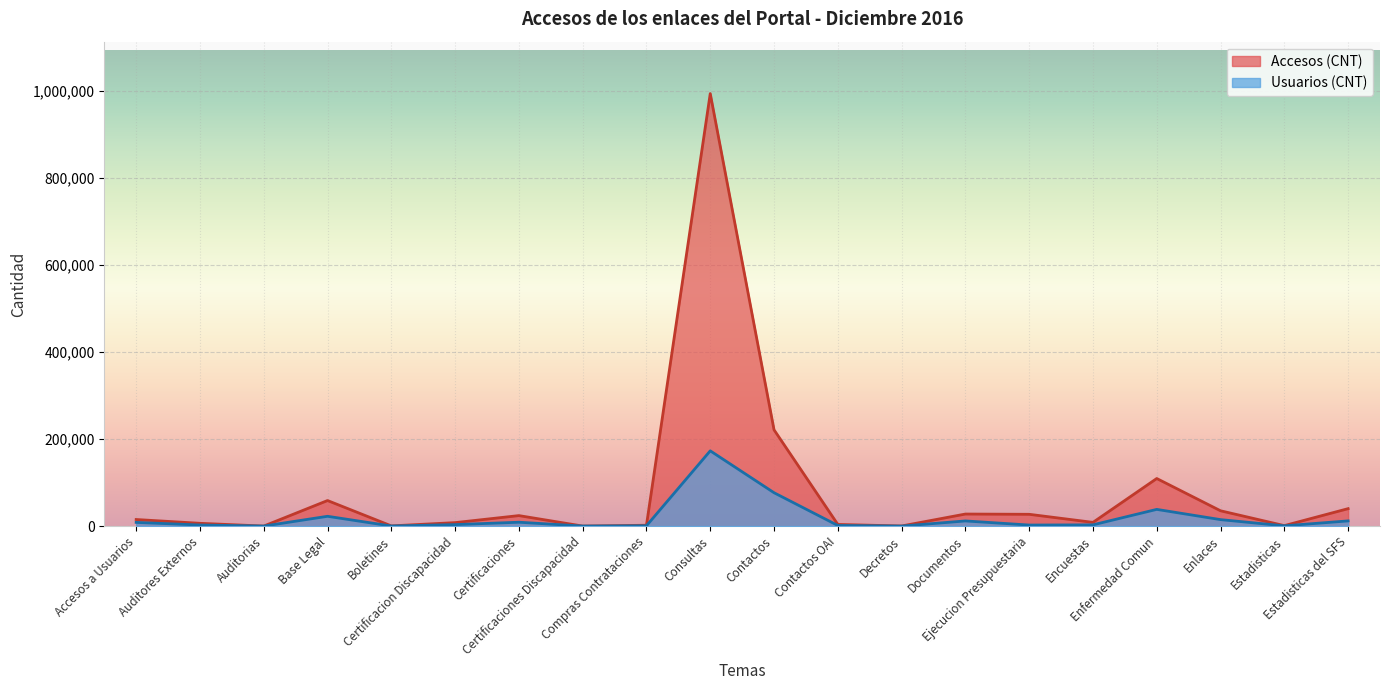

True or false: Accesos (CNT) and Usuarios (CNT) intersect in this chart.

False